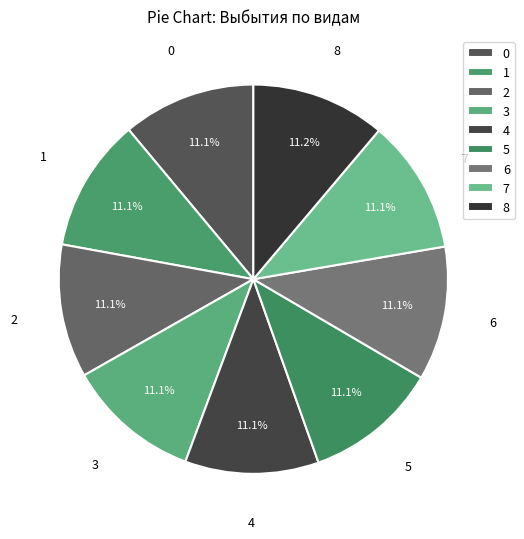

How many segments does this pie chart have?

9